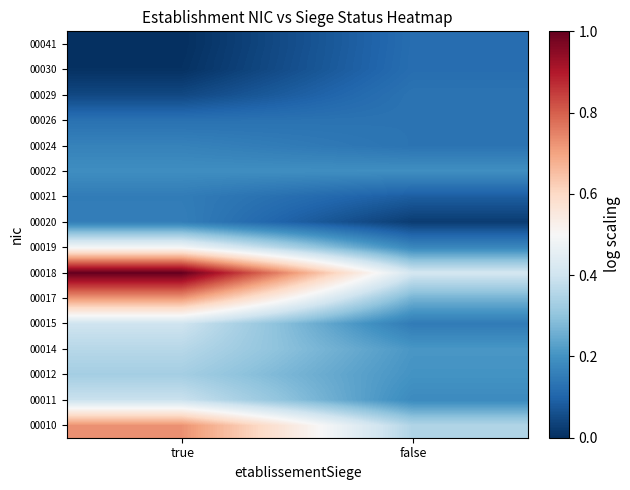

Which label corresponds to the smallest value in the chart?

true